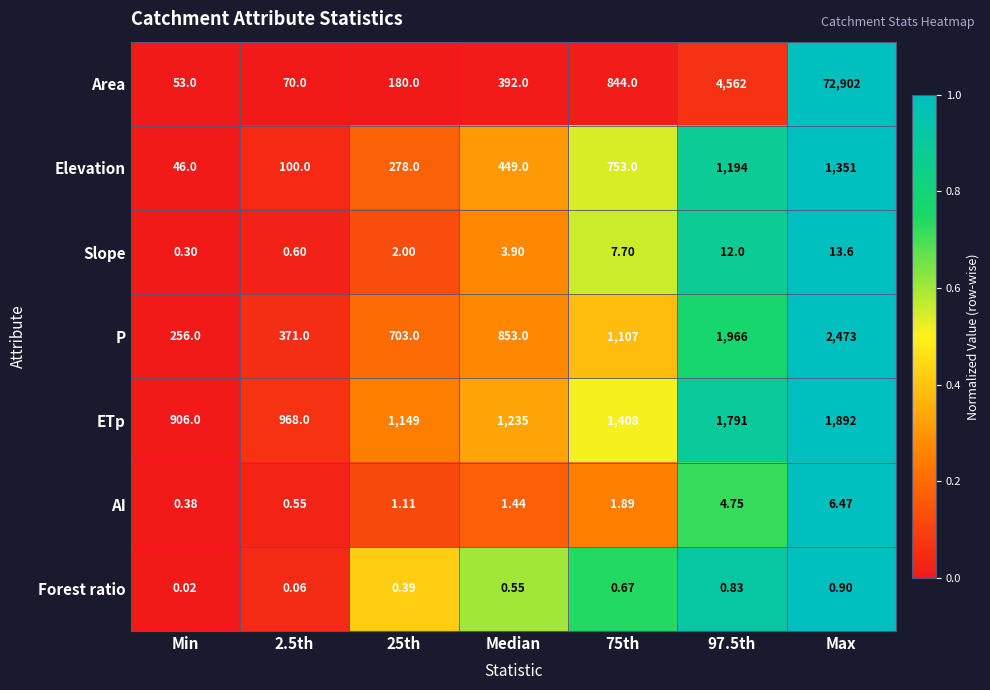

Between Min and Max, which series saw the biggest shift?

Area